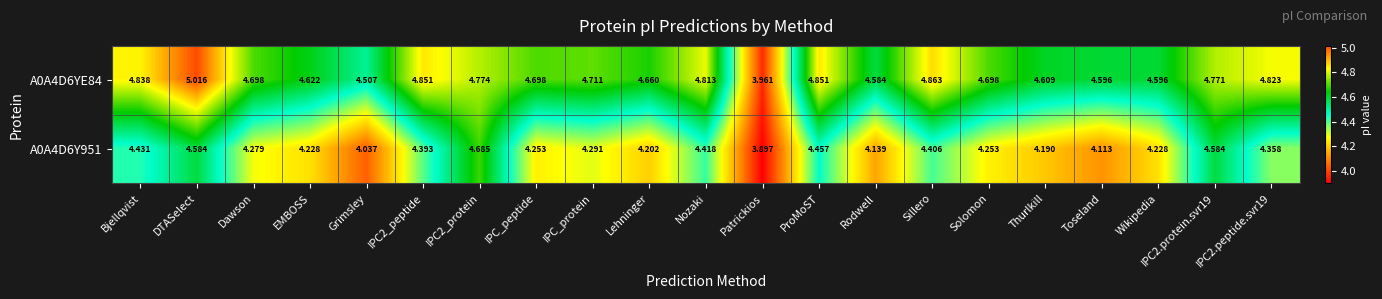

Which label corresponds to the smallest value in the chart?

Patrickios